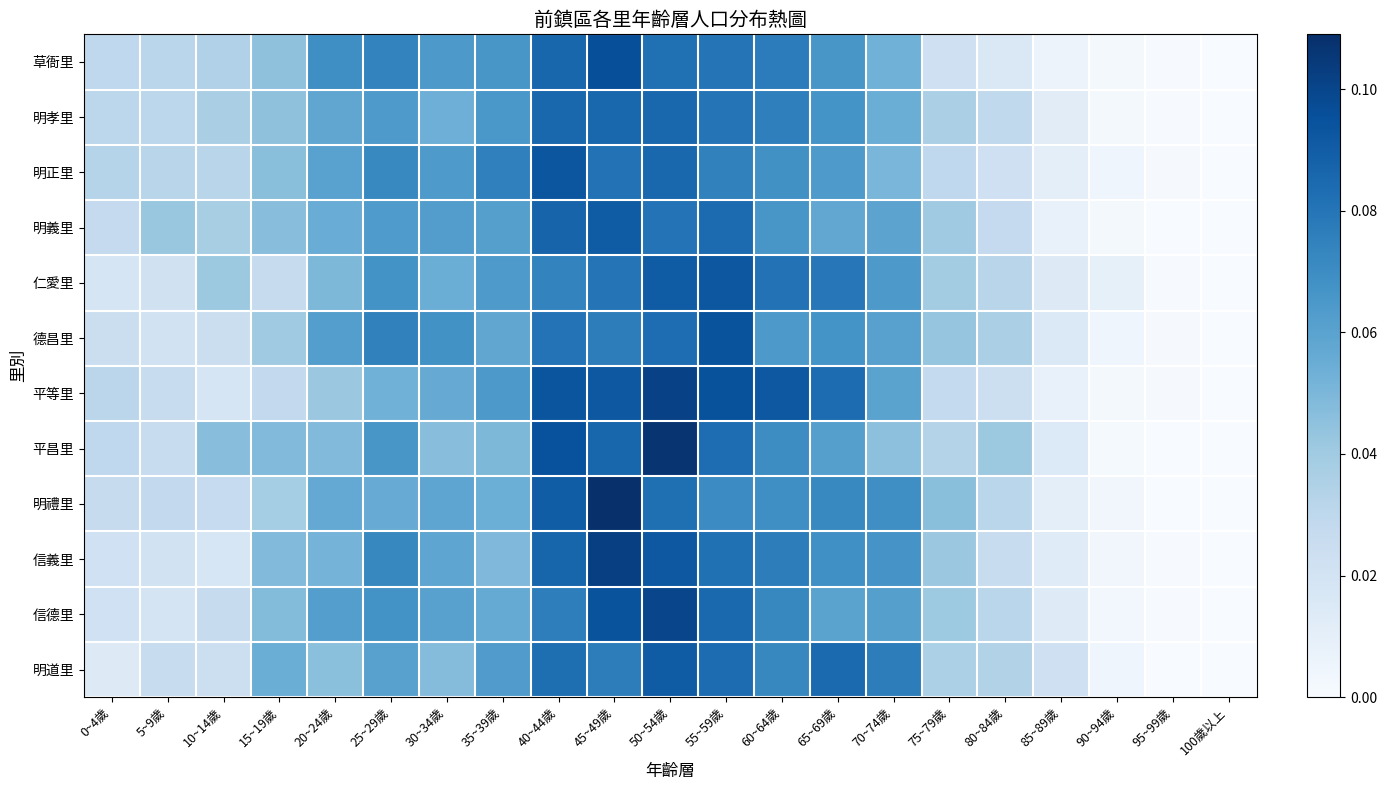

Reading left to right, transcribe all the data shown in this chart.

草衙里: 0~4歲=0.0	5~9歲=0.0	10~14歲=0.0	15~19歲=0.0	20~24歲=0.1	25~29歲=0.1	30~34歲=0.1	35~39歲=0.1	40~44歲=0.1	45~49歲=0.1	50~54歲=0.1	55~59歲=0.1	60~64歲=0.1	65~69歲=0.1	70~74歲=0.1	75~79歲=0.0	80~84歲=0.0	85~89歲=0.0	90~94歲=0.0	95~99歲=0.0	100歲以上=0.0
明孝里: 0~4歲=0.0	5~9歲=0.0	10~14歲=0.0	15~19歲=0.0	20~24歲=0.1	25~29歲=0.1	30~34歲=0.1	35~39歲=0.1	40~44歲=0.1	45~49歲=0.1	50~54歲=0.1	55~59歲=0.1	60~64歲=0.1	65~69歲=0.1	70~74歲=0.1	75~79歲=0.0	80~84歲=0.0	85~89歲=0.0	90~94歲=0.0	95~99歲=0.0	100歲以上=0.0
明正里: 0~4歲=0.0	5~9歲=0.0	10~14歲=0.0	15~19歲=0.0	20~24歲=0.1	25~29歲=0.1	30~34歲=0.1	35~39歲=0.1	40~44歲=0.1	45~49歲=0.1	50~54歲=0.1	55~59歲=0.1	60~64歲=0.1	65~69歲=0.1	70~74歲=0.1	75~79歲=0.0	80~84歲=0.0	85~89歲=0.0	90~94歲=0.0	95~99歲=0.0	100歲以上=0.0
明義里: 0~4歲=0.0	5~9歲=0.0	10~14歲=0.0	15~19歲=0.0	20~24歲=0.1	25~29歲=0.1	30~34歲=0.1	35~39歲=0.1	40~44歲=0.1	45~49歲=0.1	50~54歲=0.1	55~59歲=0.1	60~64歲=0.1	65~69歲=0.1	70~74歲=0.1	75~79歲=0.0	80~84歲=0.0	85~89歲=0.0	90~94歲=0.0	95~99歲=0.0	100歲以上=0.0
仁愛里: 0~4歲=0.0	5~9歲=0.0	10~14歲=0.0	15~19歲=0.0	20~24歲=0.0	25~29歲=0.1	30~34歲=0.1	35~39歲=0.1	40~44歲=0.1	45~49歲=0.1	50~54歲=0.1	55~59歲=0.1	60~64歲=0.1	65~69歲=0.1	70~74歲=0.1	75~79歲=0.0	80~84歲=0.0	85~89歲=0.0	90~94歲=0.0	95~99歲=0.0	100歲以上=0.0
德昌里: 0~4歲=0.0	5~9歲=0.0	10~14歲=0.0	15~19歲=0.0	20~24歲=0.1	25~29歲=0.1	30~34歲=0.1	35~39歲=0.1	40~44歲=0.1	45~49歲=0.1	50~54歲=0.1	55~59歲=0.1	60~64歲=0.1	65~69歲=0.1	70~74歲=0.1	75~79歲=0.0	80~84歲=0.0	85~89歲=0.0	90~94歲=0.0	95~99歲=0.0	100歲以上=0.0
平等里: 0~4歲=0.0	5~9歲=0.0	10~14歲=0.0	15~19歲=0.0	20~24歲=0.0	25~29歲=0.1	30~34歲=0.1	35~39歲=0.1	40~44歲=0.1	45~49歲=0.1	50~54歲=0.1	55~59歲=0.1	60~64歲=0.1	65~69歲=0.1	70~74歲=0.1	75~79歲=0.0	80~84歲=0.0	85~89歲=0.0	90~94歲=0.0	95~99歲=0.0	100歲以上=0.0
平昌里: 0~4歲=0.0	5~9歲=0.0	10~14歲=0.0	15~19歲=0.0	20~24歲=0.0	25~29歲=0.1	30~34歲=0.0	35~39歲=0.0	40~44歲=0.1	45~49歲=0.1	50~54歲=0.1	55~59歲=0.1	60~64歲=0.1	65~69歲=0.1	70~74歲=0.0	75~79歲=0.0	80~84歲=0.0	85~89歲=0.0	90~94歲=0.0	95~99歲=0.0	100歲以上=0.0
明禮里: 0~4歲=0.0	5~9歲=0.0	10~14歲=0.0	15~19歲=0.0	20~24歲=0.1	25~29歲=0.1	30~34歲=0.1	35~39歲=0.1	40~44歲=0.1	45~49歲=0.1	50~54歲=0.1	55~59歲=0.1	60~64歲=0.1	65~69歲=0.1	70~74歲=0.1	75~79歲=0.0	80~84歲=0.0	85~89歲=0.0	90~94歲=0.0	95~99歲=0.0	100歲以上=0.0
信義里: 0~4歲=0.0	5~9歲=0.0	10~14歲=0.0	15~19歲=0.0	20~24歲=0.1	25~29歲=0.1	30~34歲=0.1	35~39歲=0.0	40~44歲=0.1	45~49歲=0.1	50~54歲=0.1	55~59歲=0.1	60~64歲=0.1	65~69歲=0.1	70~74歲=0.1	75~79歲=0.0	80~84歲=0.0	85~89歲=0.0	90~94歲=0.0	95~99歲=0.0	100歲以上=0.0
信德里: 0~4歲=0.0	5~9歲=0.0	10~14歲=0.0	15~19歲=0.0	20~24歲=0.1	25~29歲=0.1	30~34歲=0.1	35~39歲=0.1	40~44歲=0.1	45~49歲=0.1	50~54歲=0.1	55~59歲=0.1	60~64歲=0.1	65~69歲=0.1	70~74歲=0.1	75~79歲=0.0	80~84歲=0.0	85~89歲=0.0	90~94歲=0.0	95~99歲=0.0	100歲以上=0.0
明道里: 0~4歲=0.0	5~9歲=0.0	10~14歲=0.0	15~19歲=0.1	20~24歲=0.0	25~29歲=0.1	30~34歲=0.0	35~39歲=0.1	40~44歲=0.1	45~49歲=0.1	50~54歲=0.1	55~59歲=0.1	60~64歲=0.1	65~69歲=0.1	70~74歲=0.1	75~79歲=0.0	80~84歲=0.0	85~89歲=0.0	90~94歲=0.0	95~99歲=0.0	100歲以上=0.0